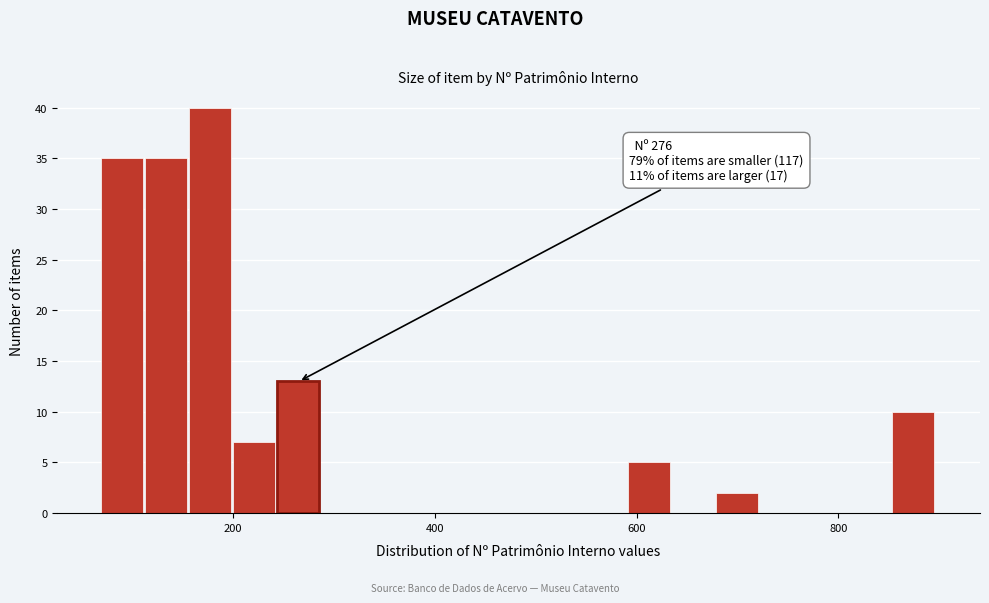

Around what value on the x-axis is the tallest bar? Give the approximate position of its centre, as read against the axis.

180